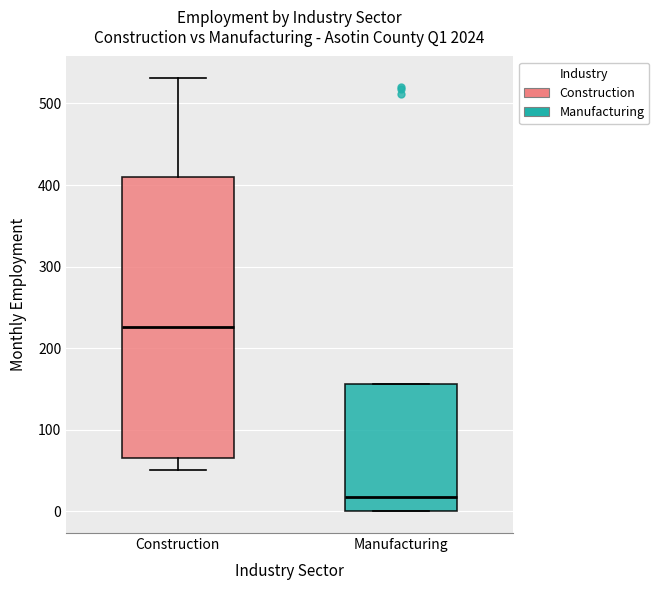

Where is the upper edge of the box for Construction on the y-axis? The values are not printed on the chart, so give them approximately, as read against the axis.

410